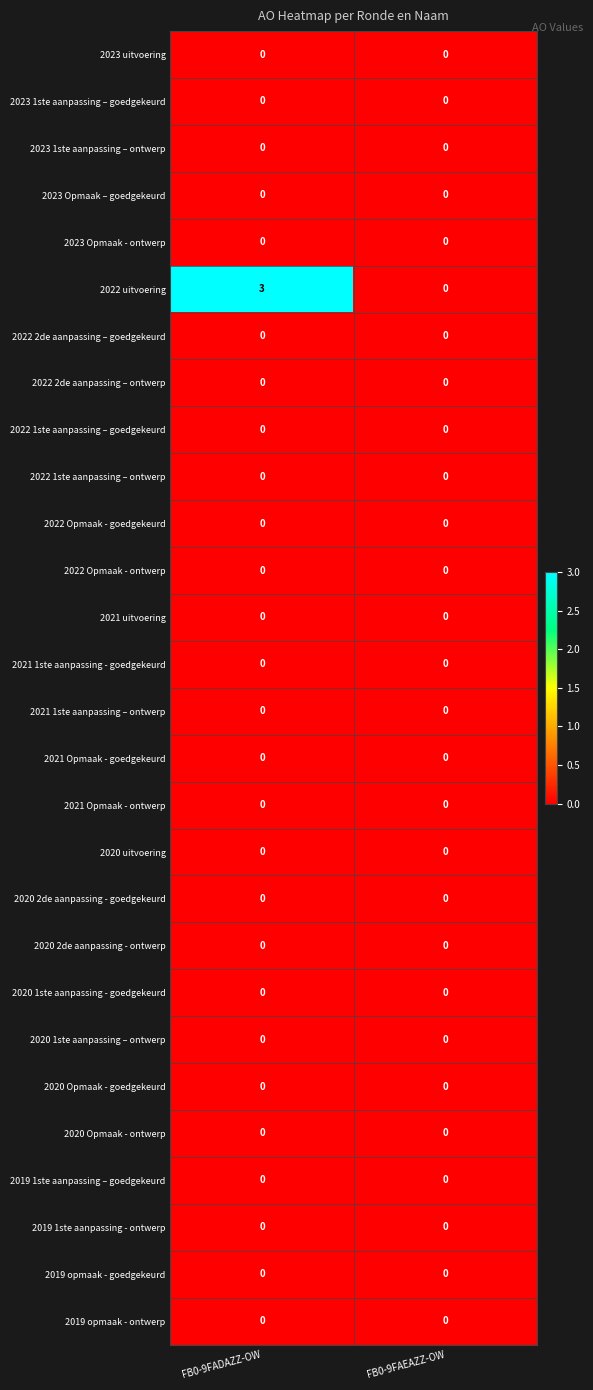

Which series has the widest spread of values?

2022 uitvoering